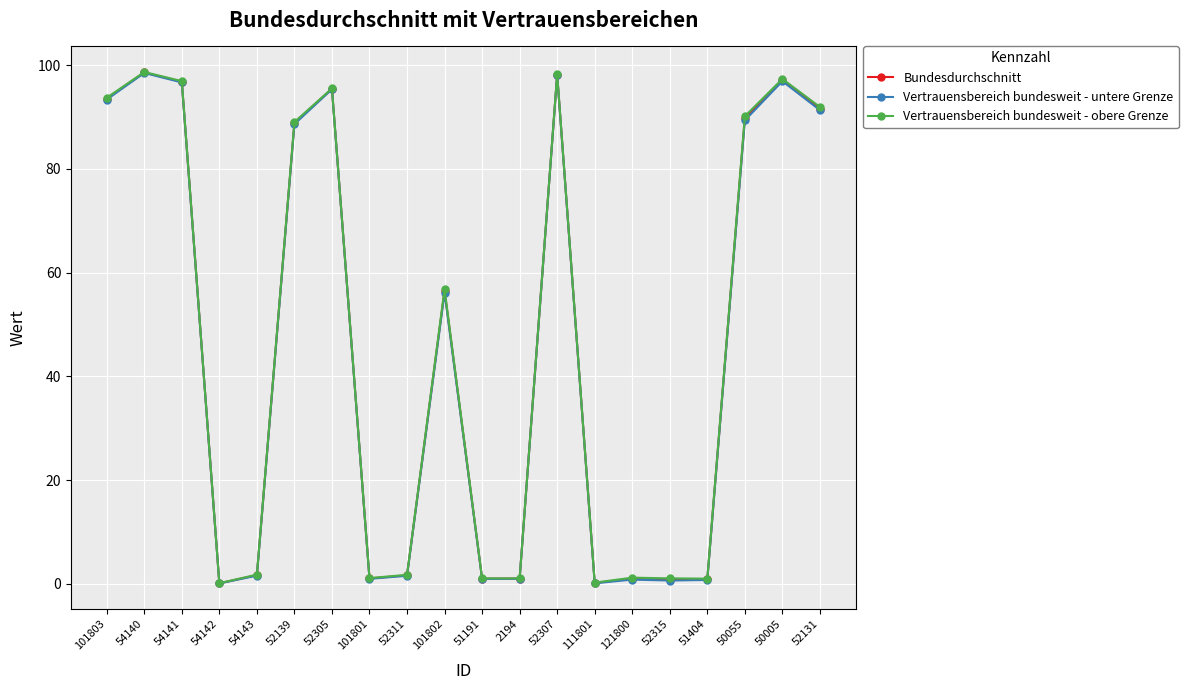

True or false: Vertrauensbereich bundesweit - obere Grenze and Bundesdurchschnitt cross at least once.

False